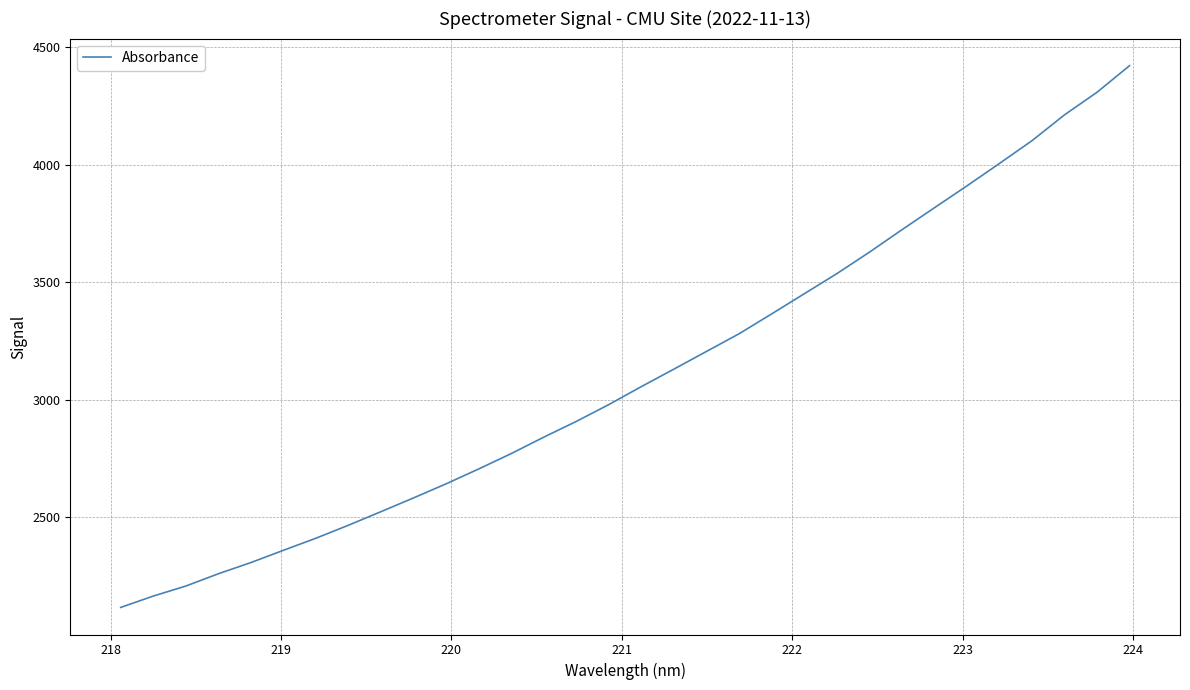

What is the difference between the maximum and minimum values?

2305.4